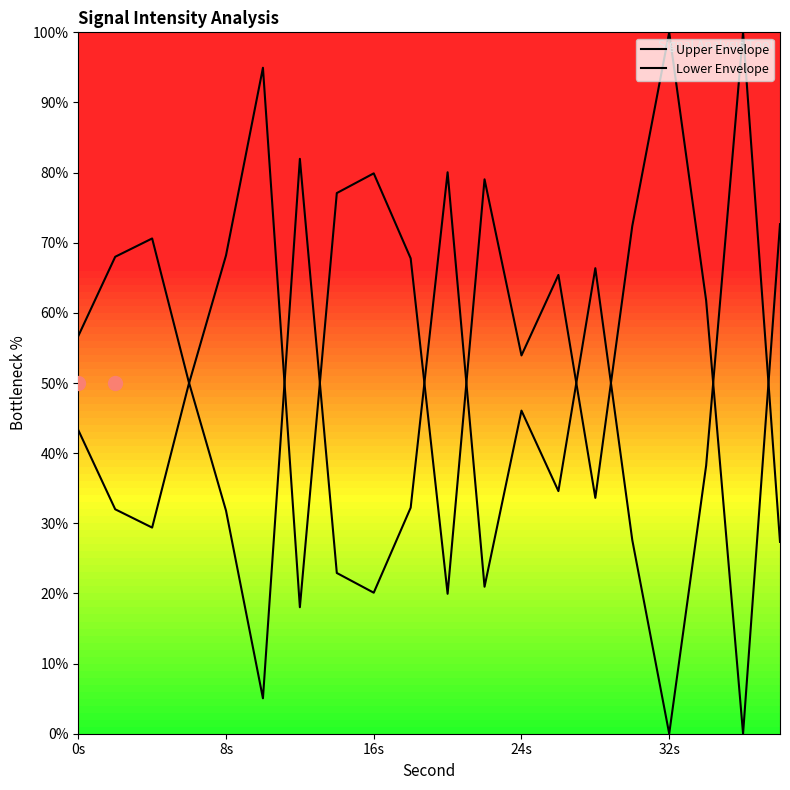

How many times do Upper Envelope and Lower Envelope cross each other?

10